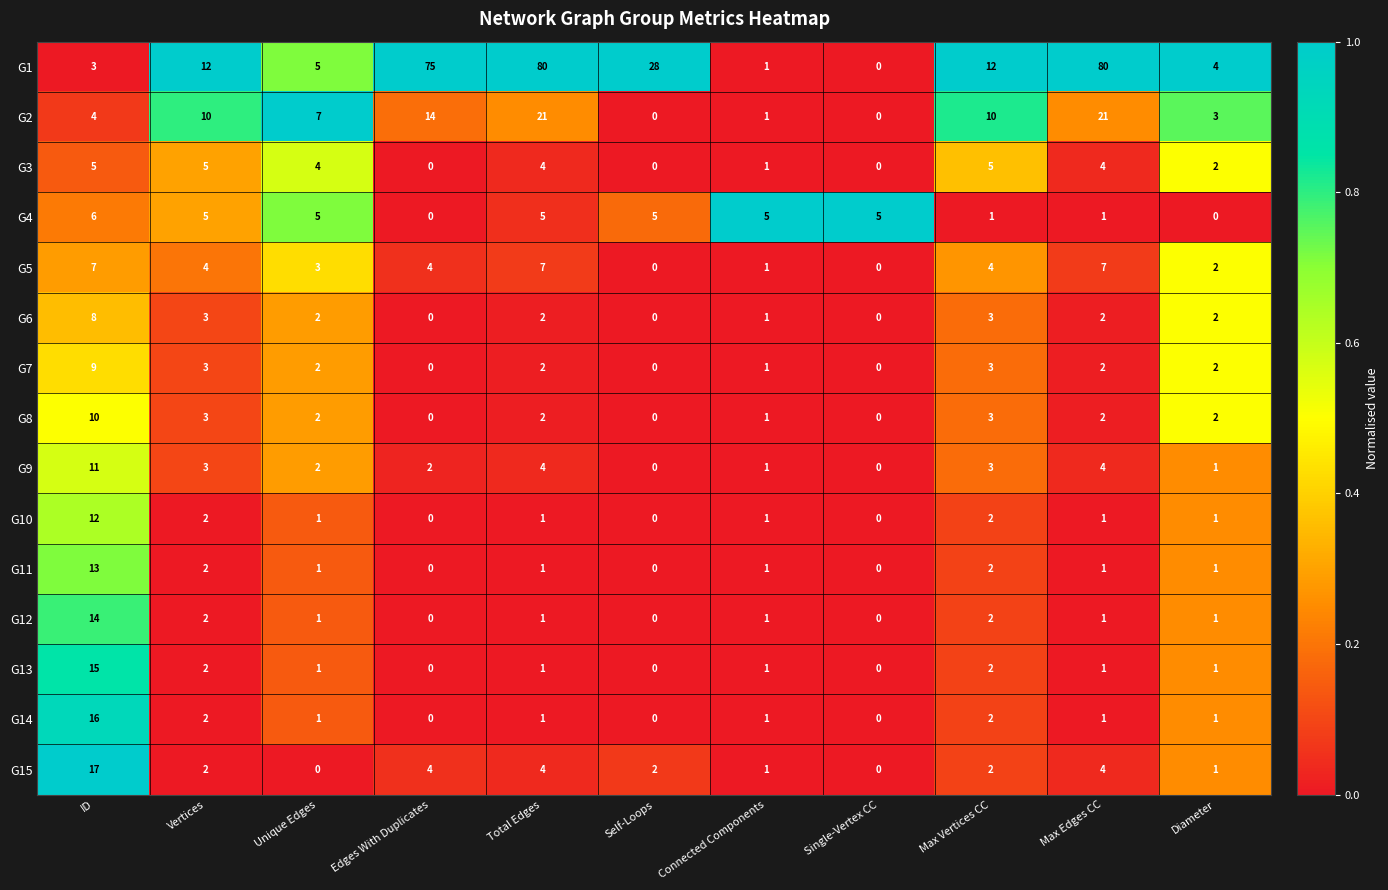

What is the highest value of the G15 series?

17